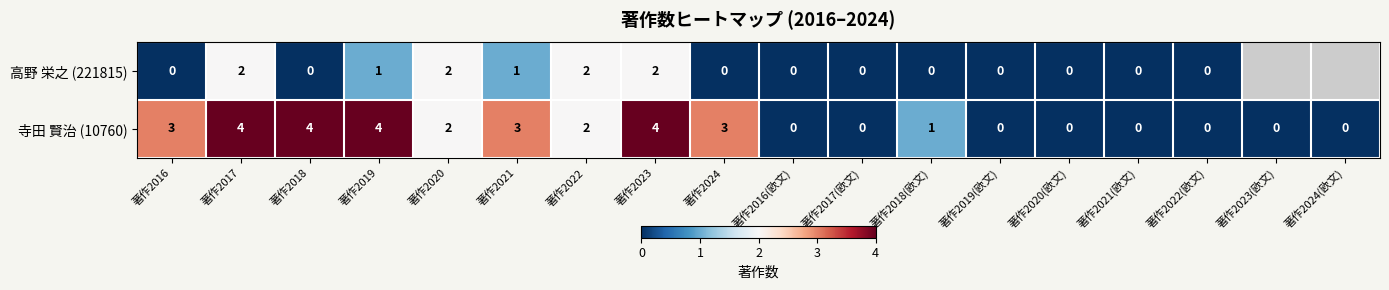

How many values in the 寺田 賢治 (10760) series are below 2?

9